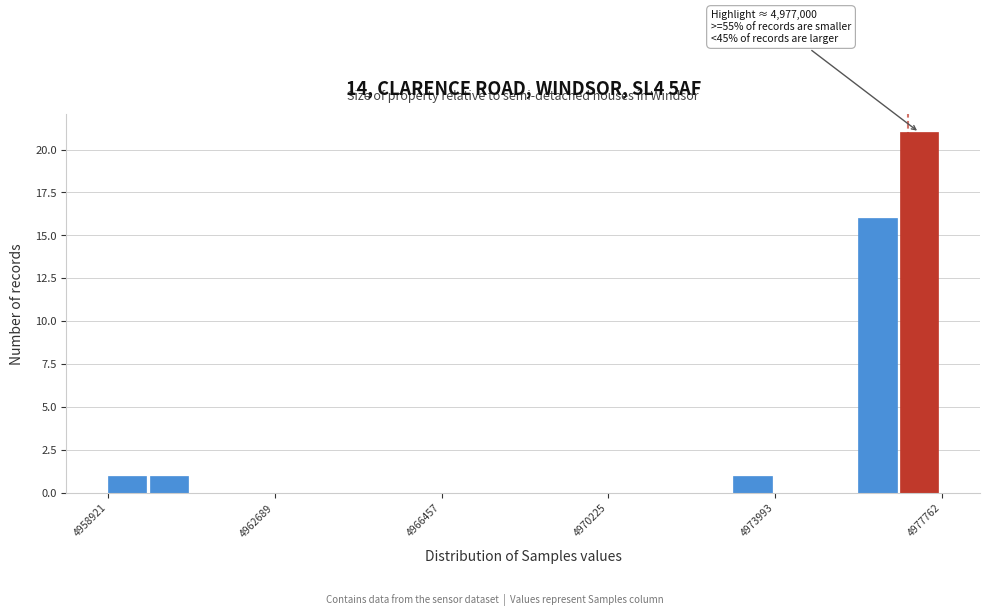

Read against the x-axis, roughly where is the centre of the tallest bar?

4977500